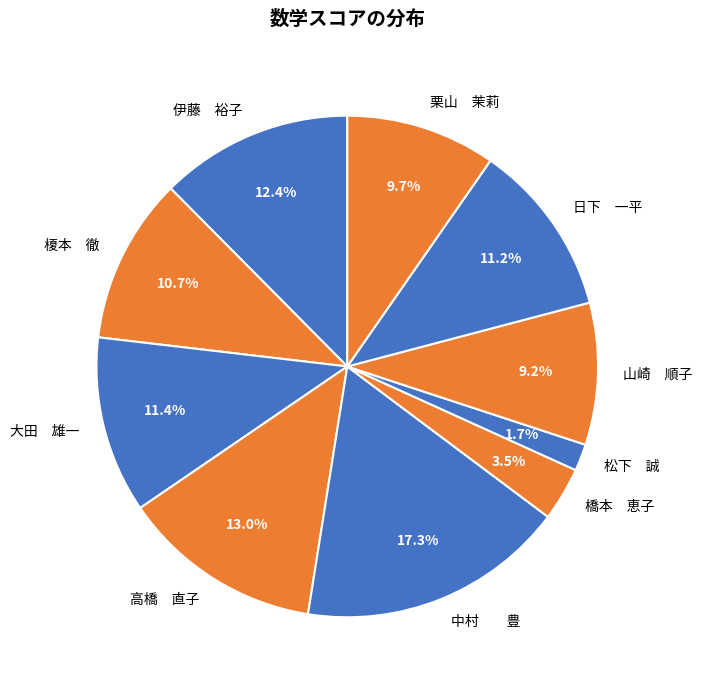

Count the number of slices in the pie.

10